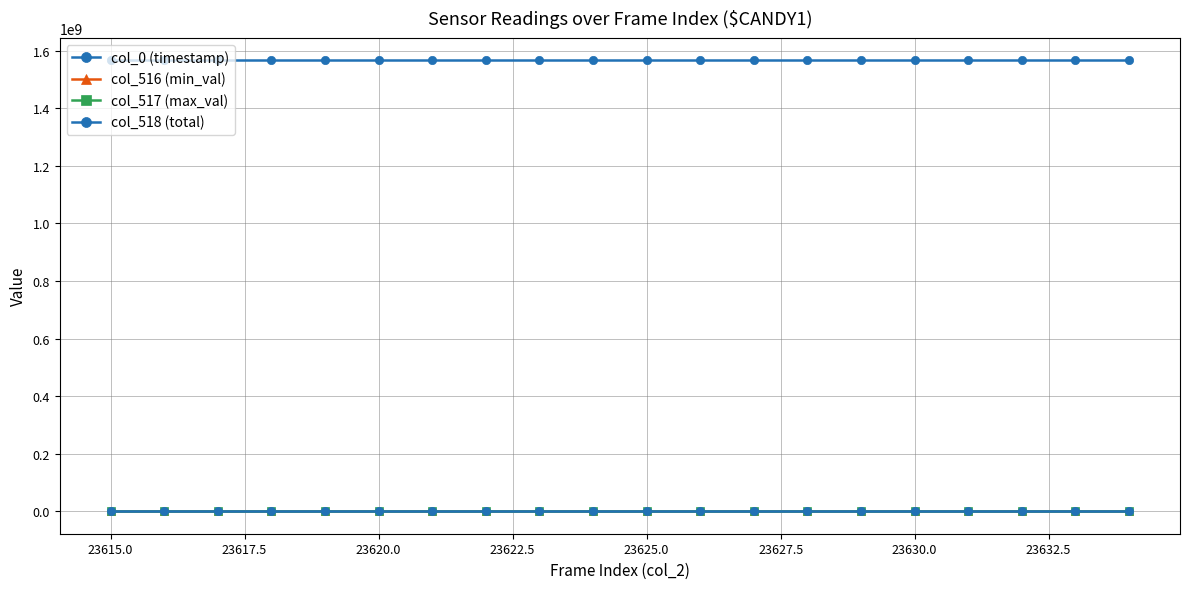

Is this an area chart (filled region under the line)?

No